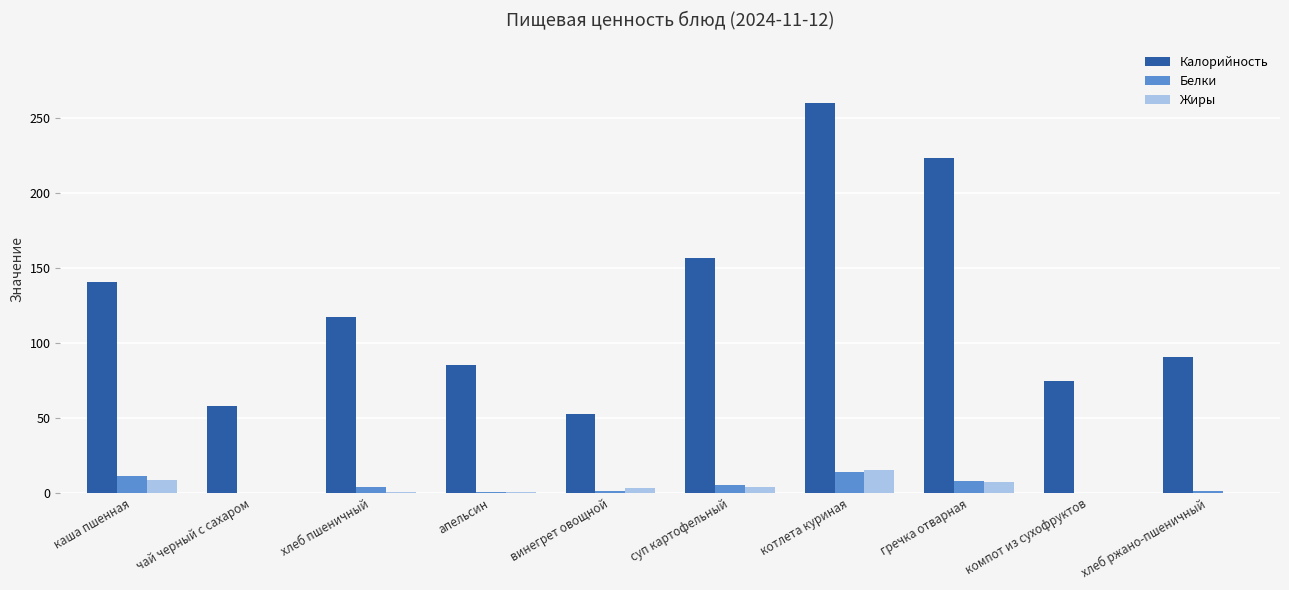

Which label corresponds to the largest value in the chart?

котлета куриная